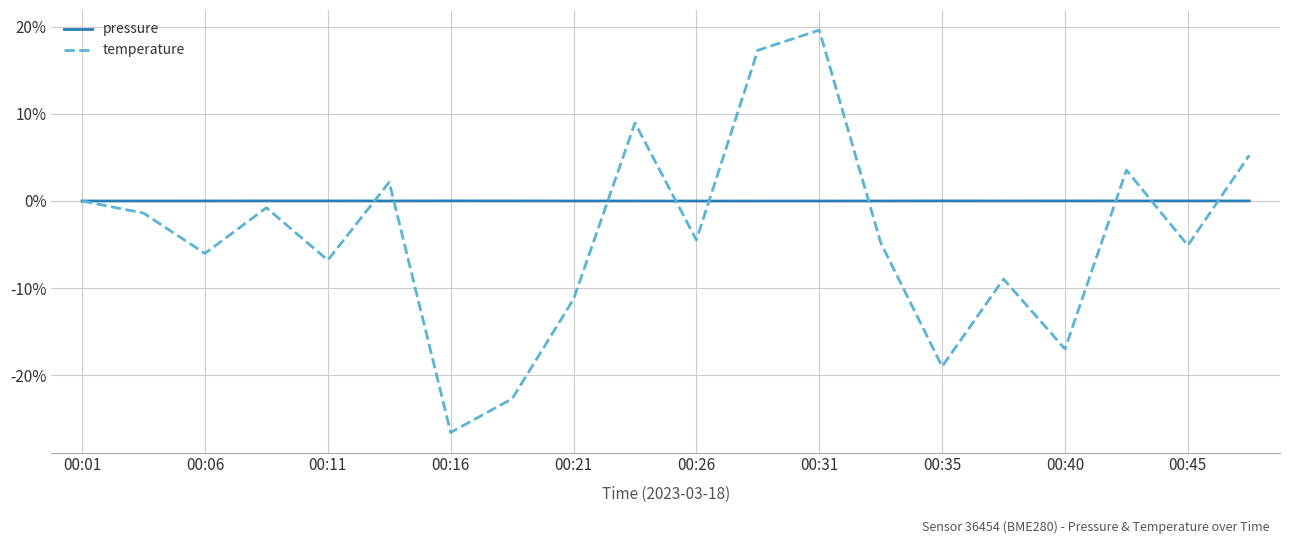

Which series has the largest range (max minus min)?

temperature